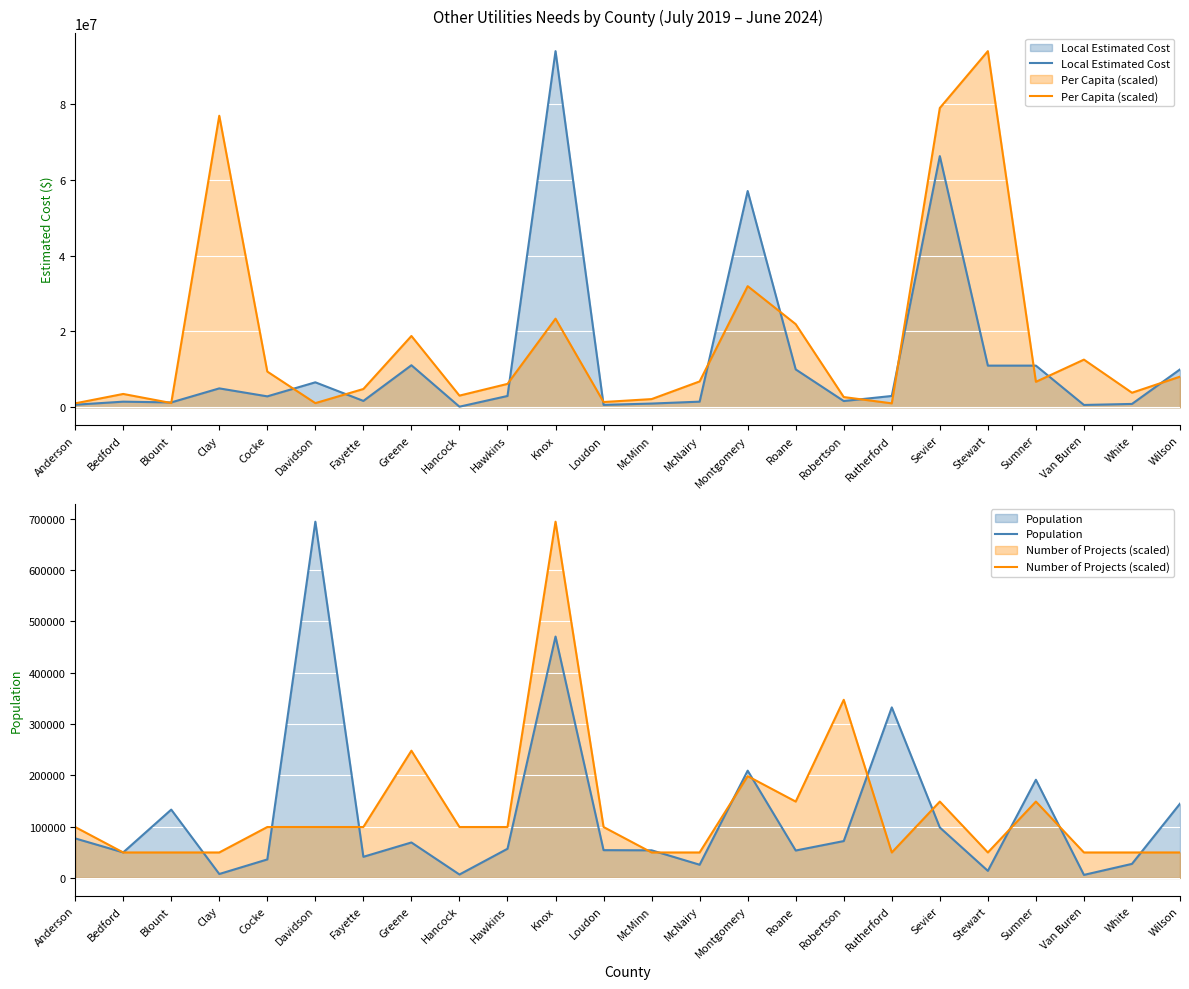

What is the value of the Number of Projects (scaled) point at the 12th from the left?

99163.4